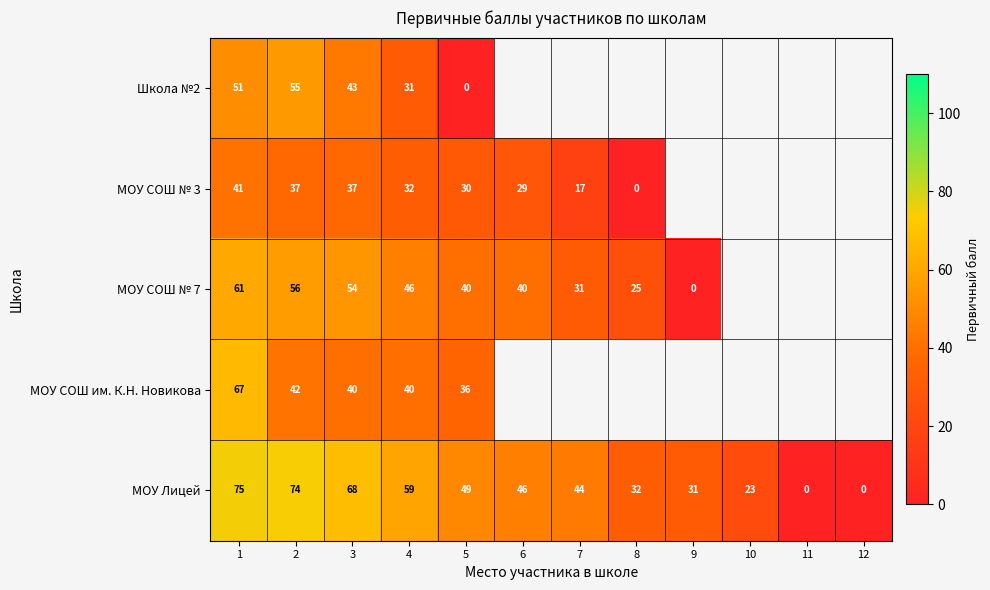

Is the value of МОУ СОШ им. К.Н. Новикова at 5 greater than the value of МОУ СОШ № 3 at 3?

No